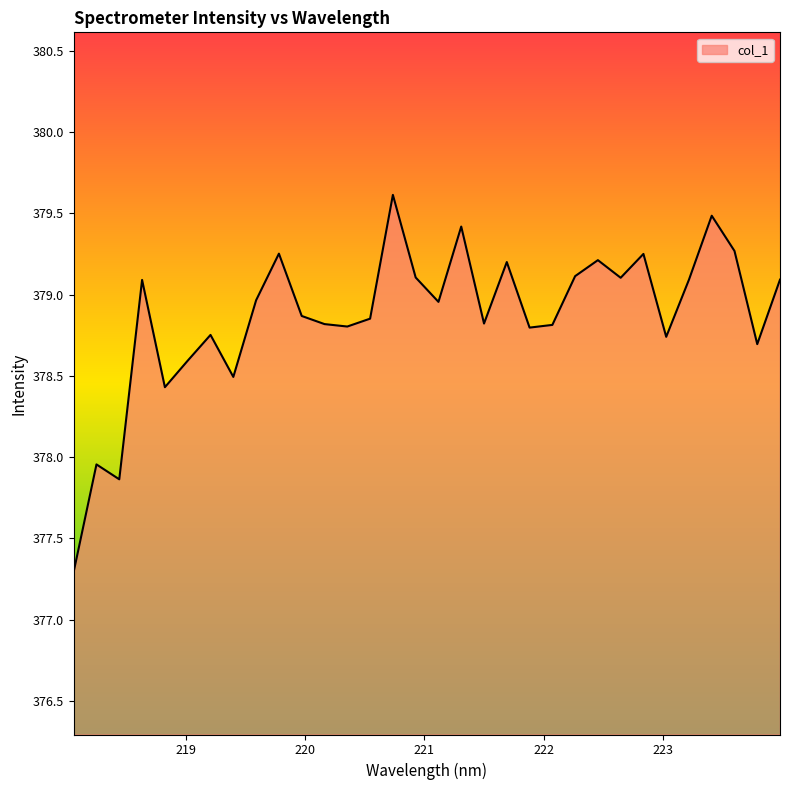

How many interior local peaks (higher than both neighbors) does the data have?

10